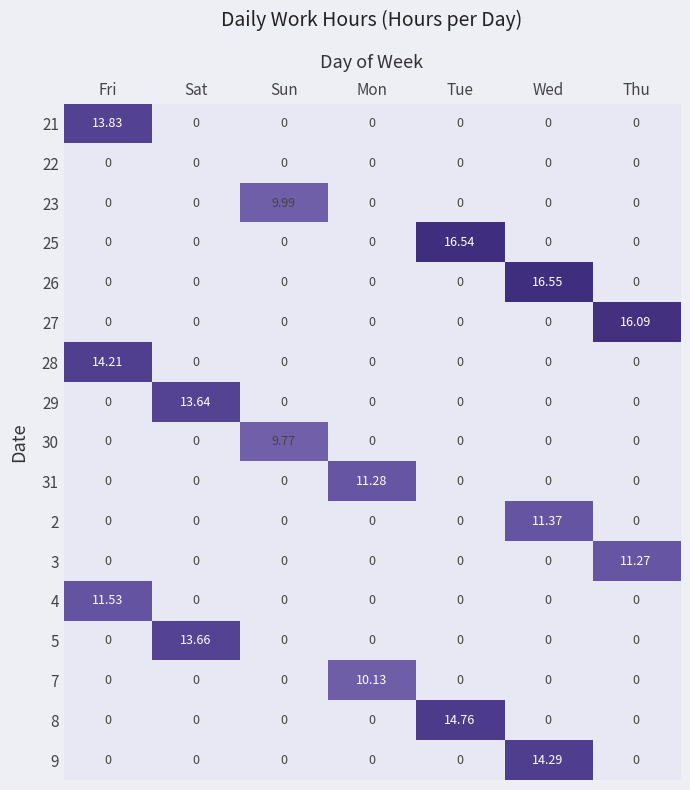

Which series has the widest spread of values?

26